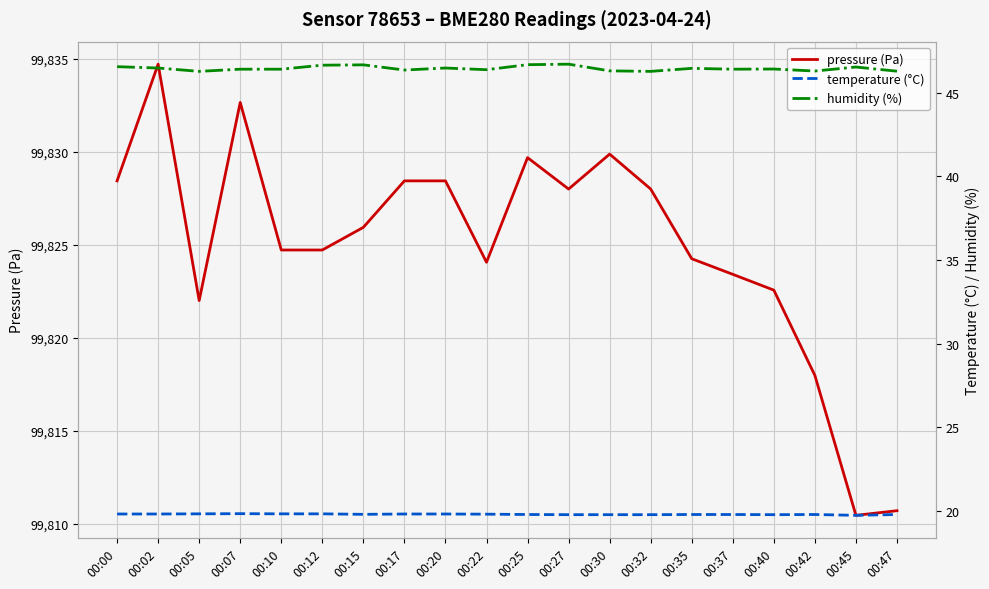

Read the pressure (Pa) value at 00:25.

99829.7